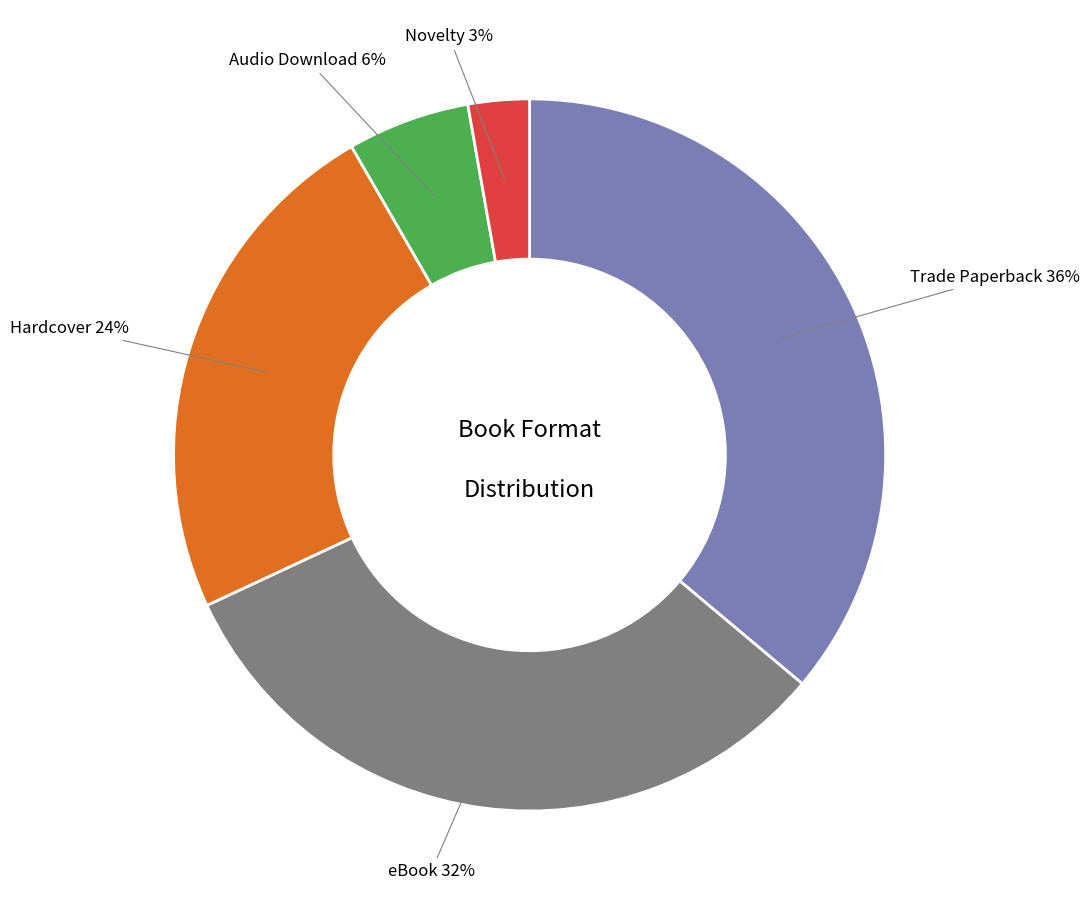

Is Novelty the majority of the pie?

No